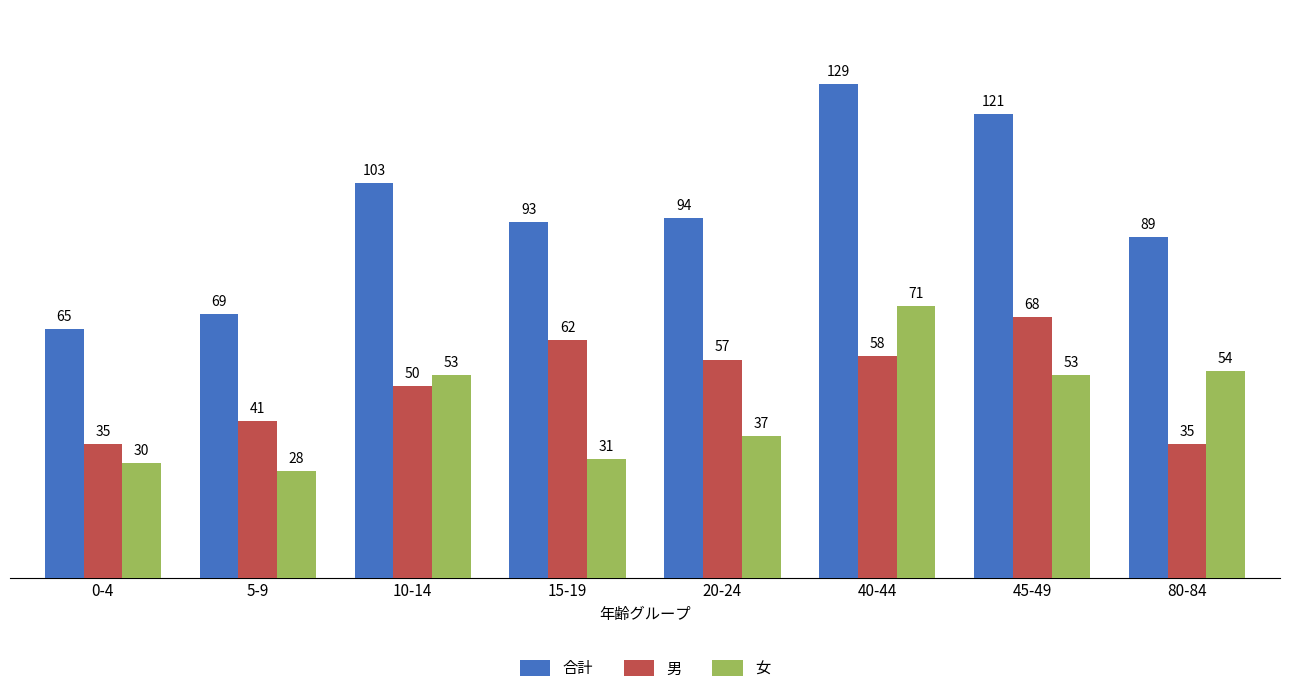

What is the label of the 6th bar from the right?

10-14